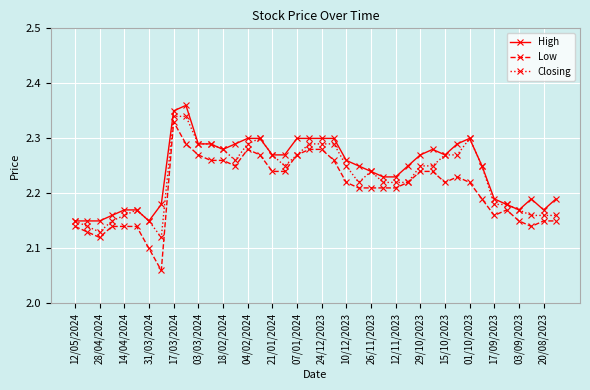

Which series has the largest range (max minus min)?

Low